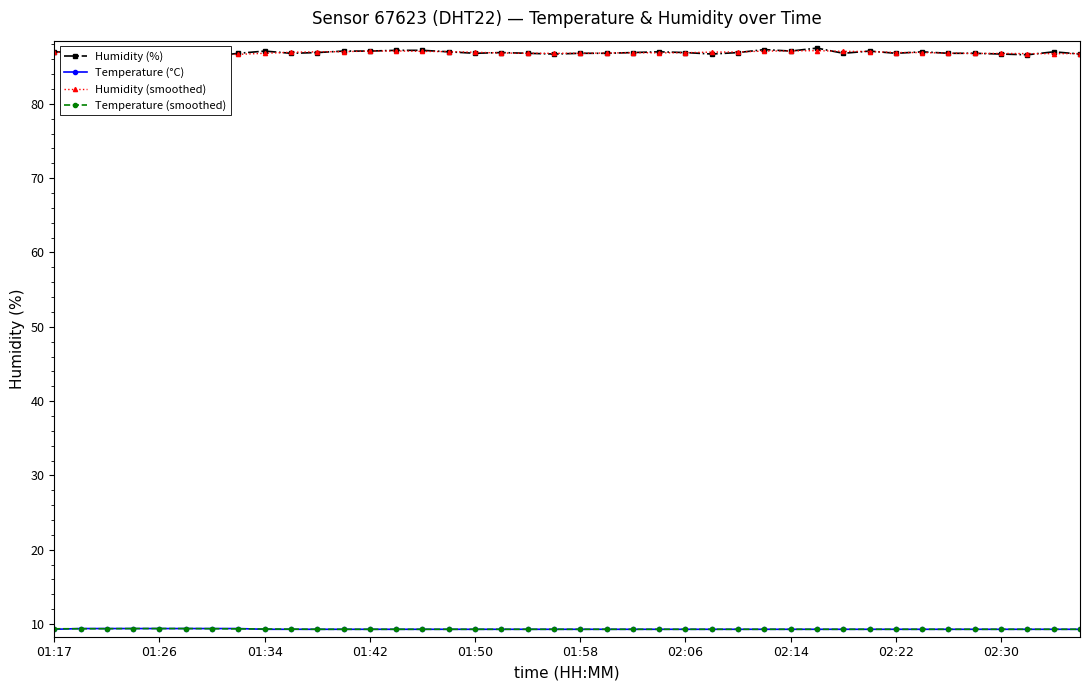

Count the number of data series in this chart.

4